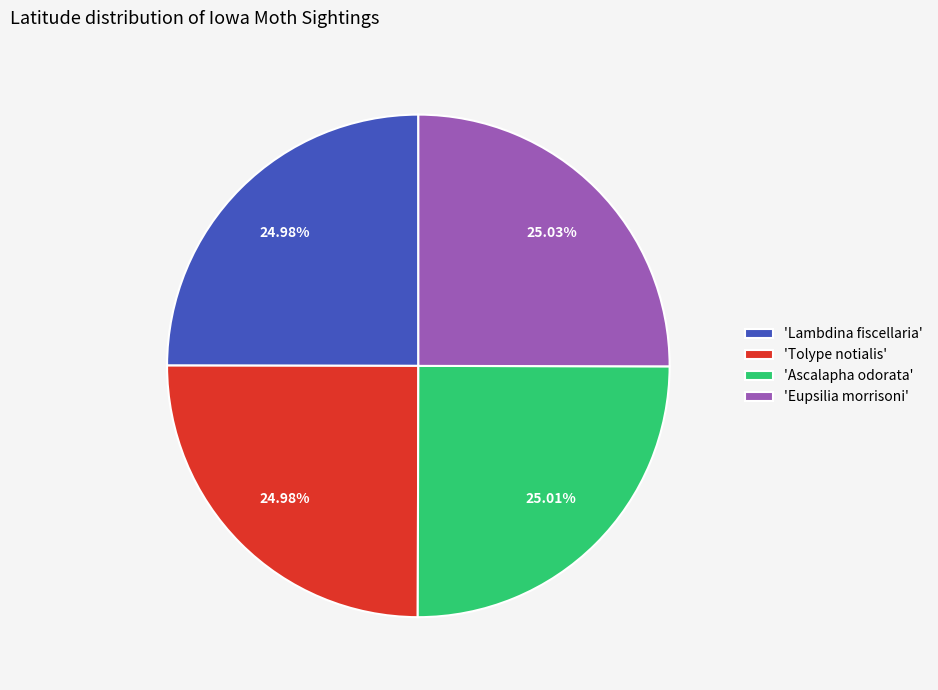

What is the ratio of the value at 'Tolype notialis' to the value at 'Eupsilia morrisoni'?

1.0